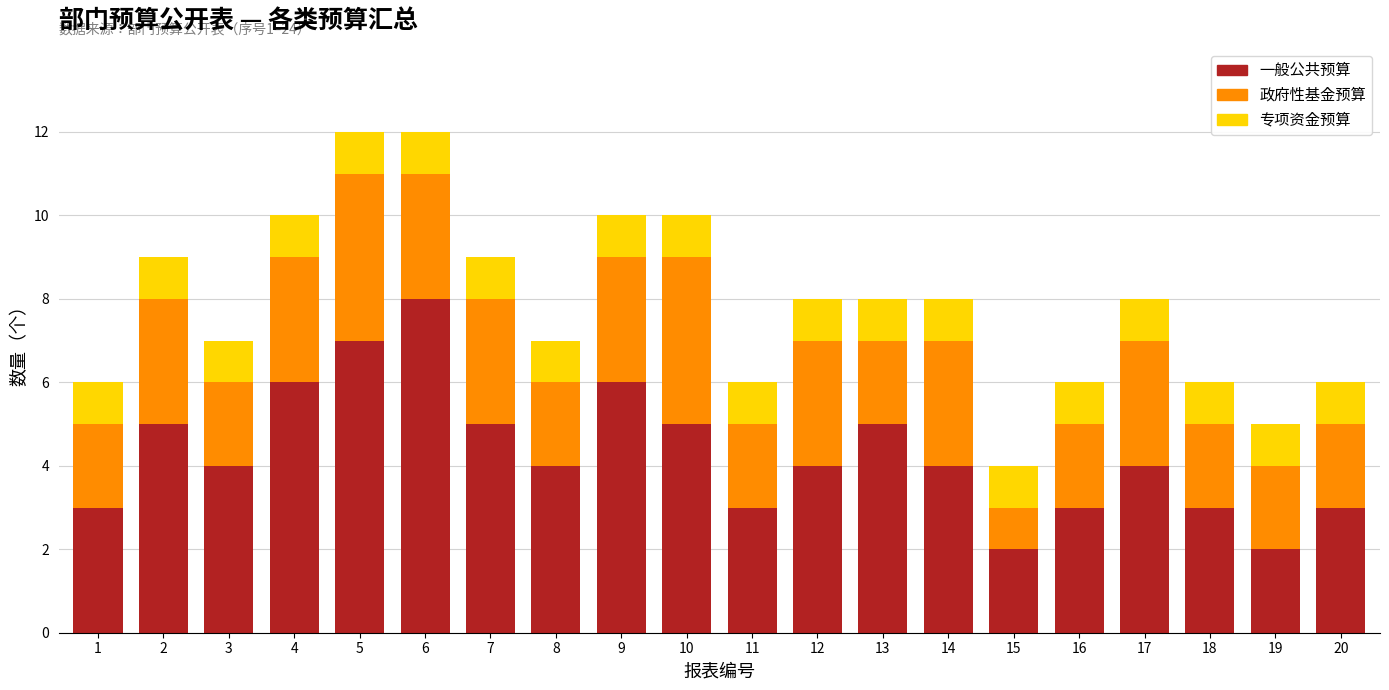

What is the total value across all series at 16?

6